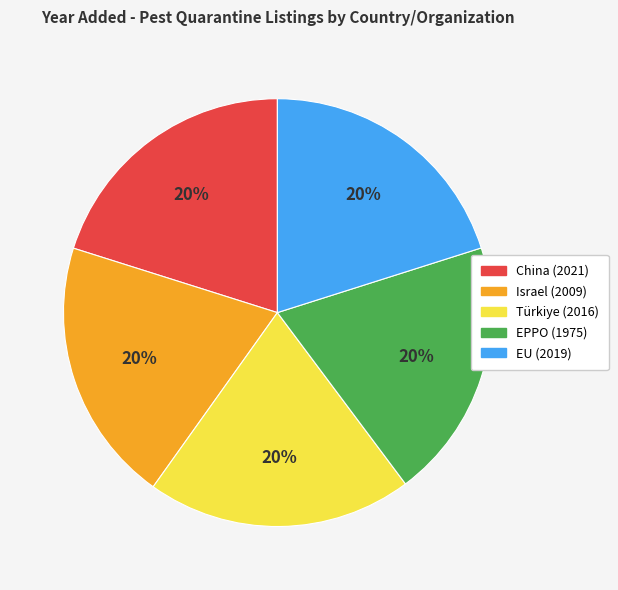

True or false: EPPO (1975) accounts for 7% of the total.

False